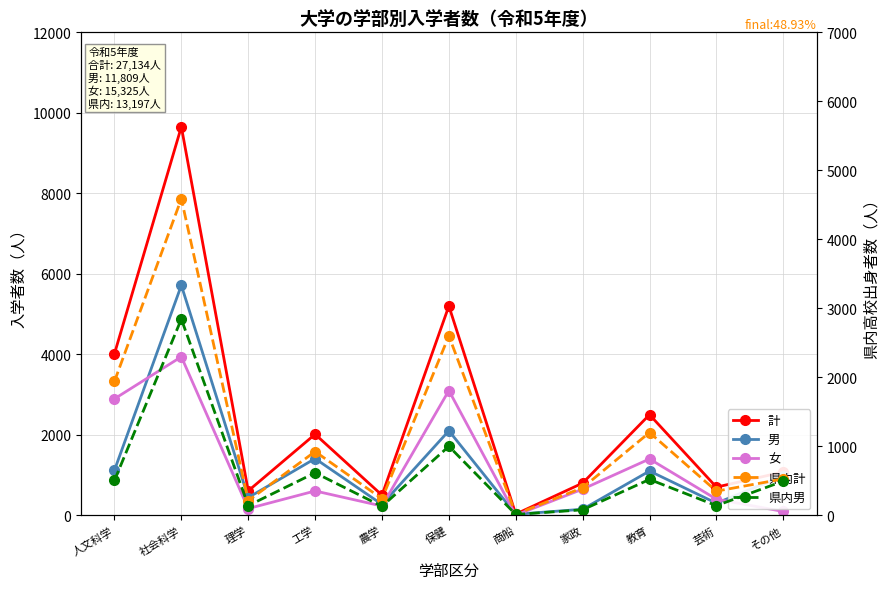

At which category does 計 reach its first local valley?

理学